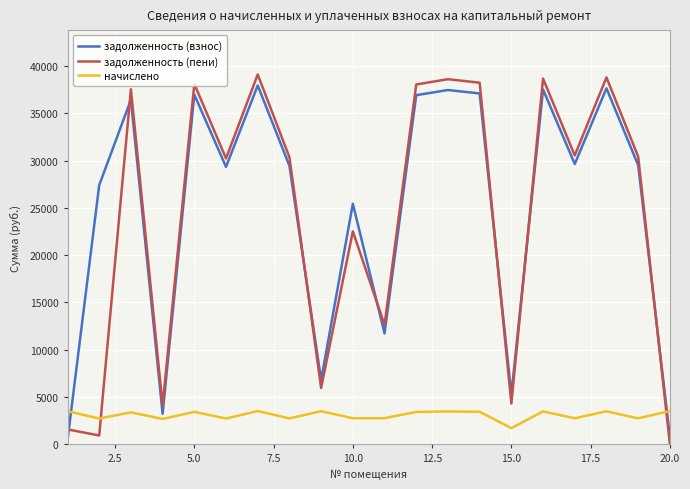

What is the difference between the maximum and minimum values in the задолженность (взнос) series?

37585.6